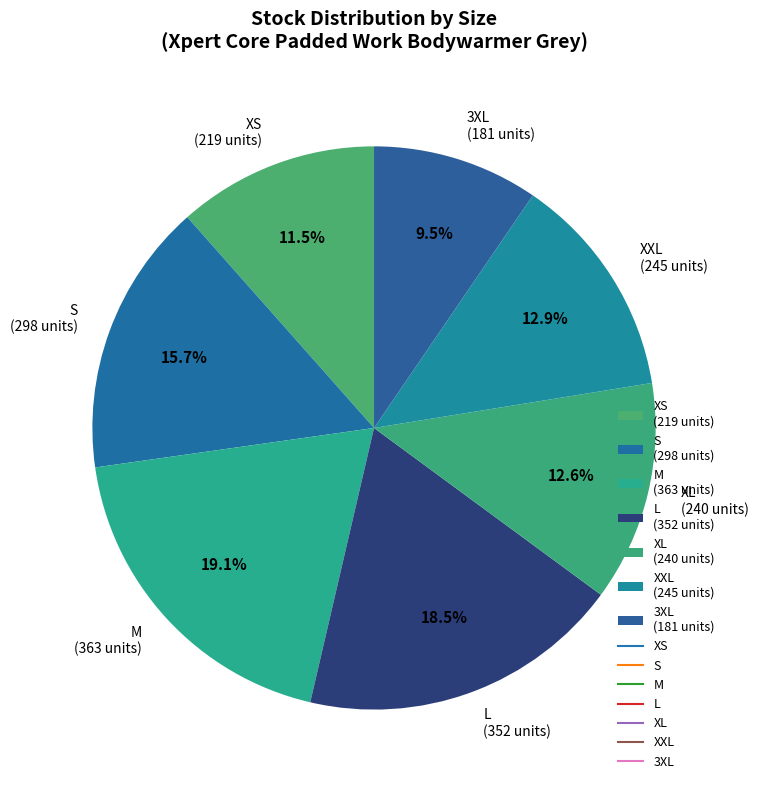

Is it true that XS is 26% of the pie?

False